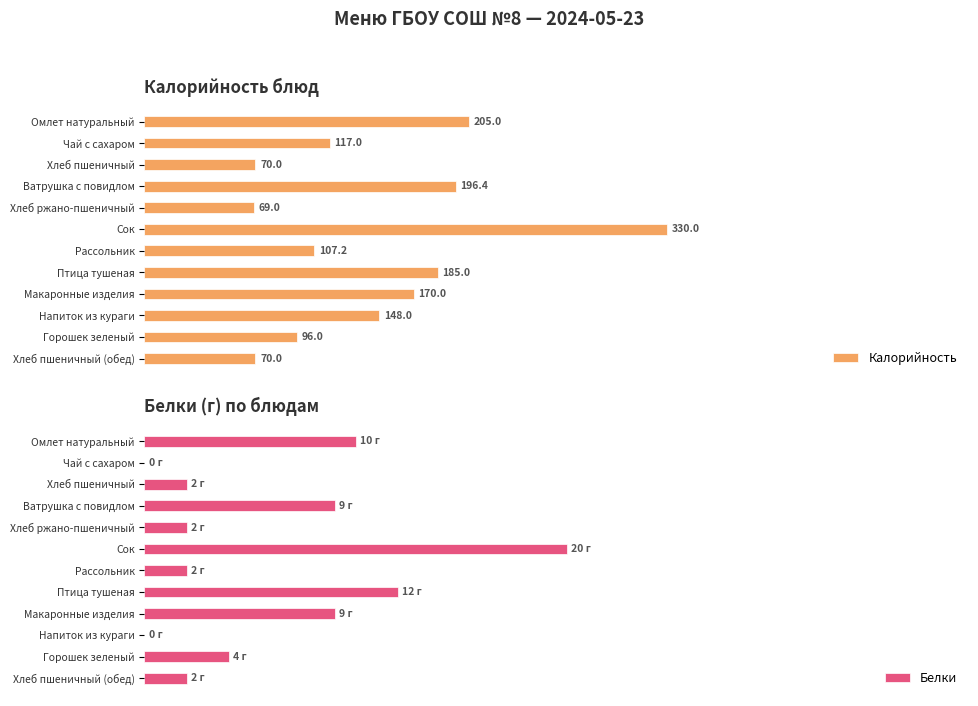

Which series has the largest range (max minus min)?

Калорийность